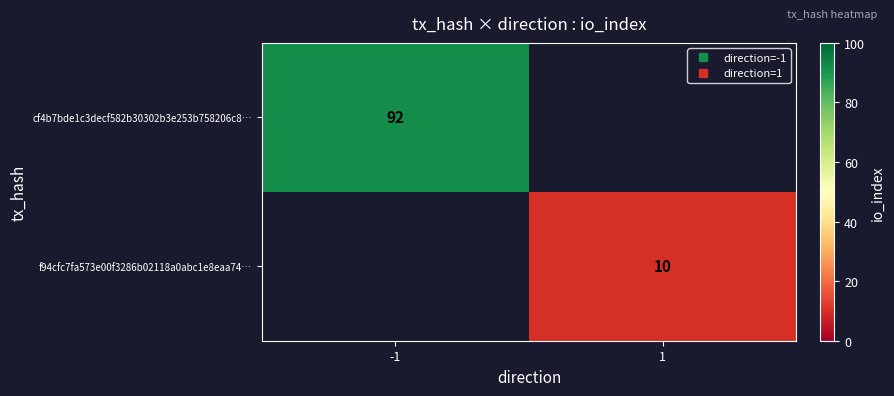

List the series in order of their overall mean, highest first.

cf4b7bde1c3decf582b30302b3e253b758206c8…, f94cfc7fa573e00f3286b02118a0abc1e8eaa74…